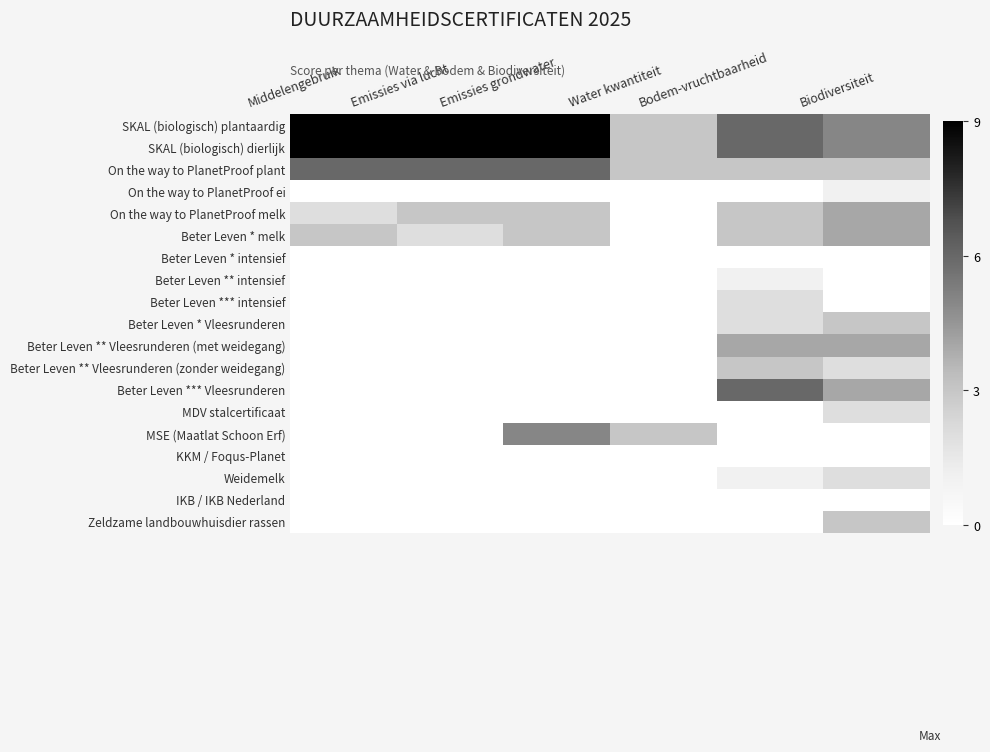

How many categories are shown in the chart?

6